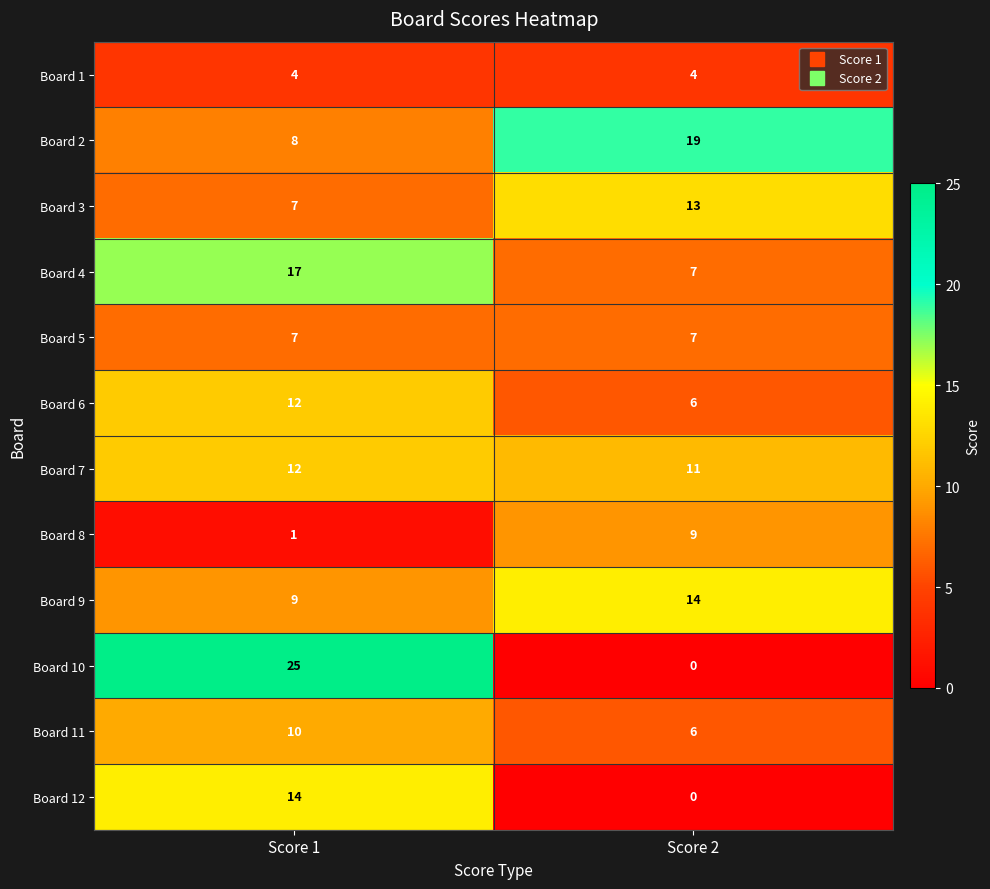

Is it true that Board 7 equals 16 at Score 1?

False